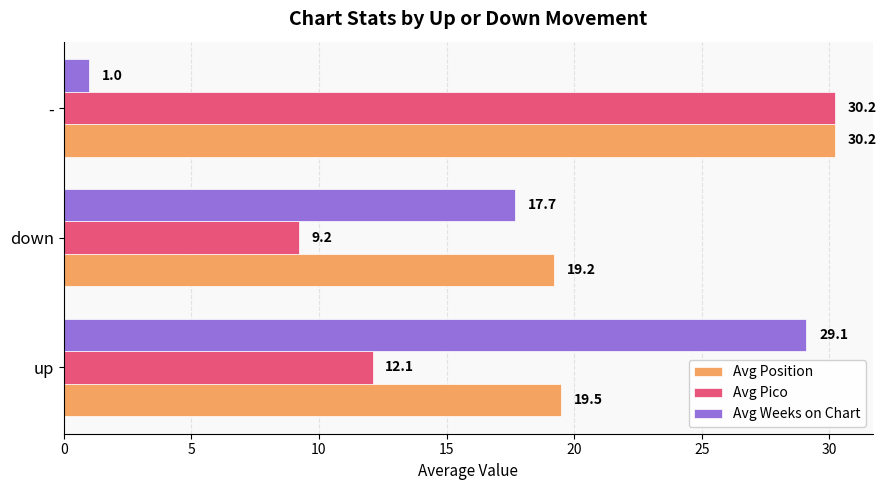

What are all the series names shown in the legend?

Avg Position, Avg Pico, Avg Weeks on Chart